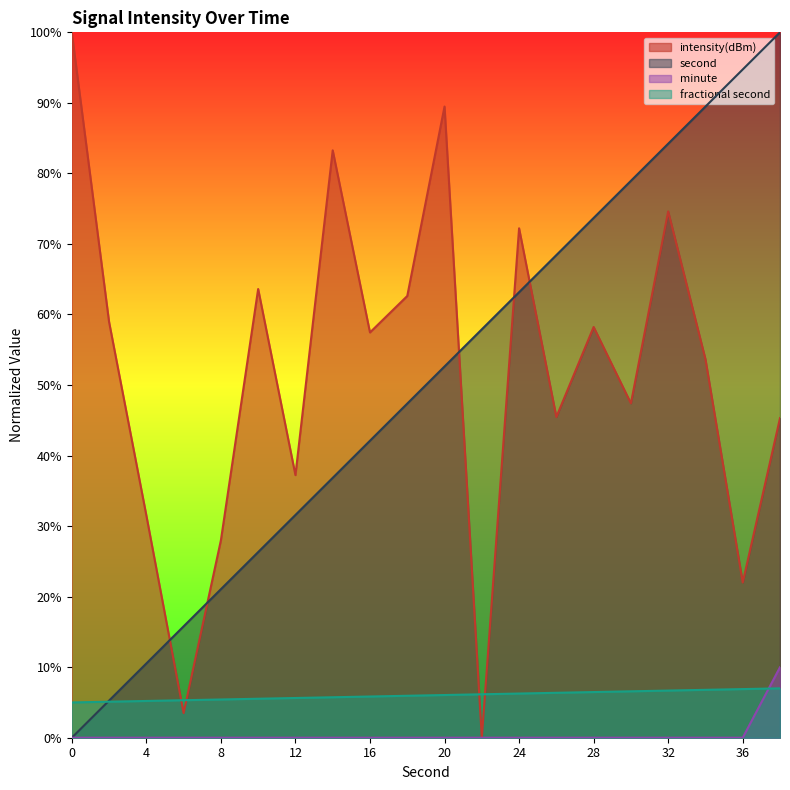

What is the greatest value displayed?

100.0